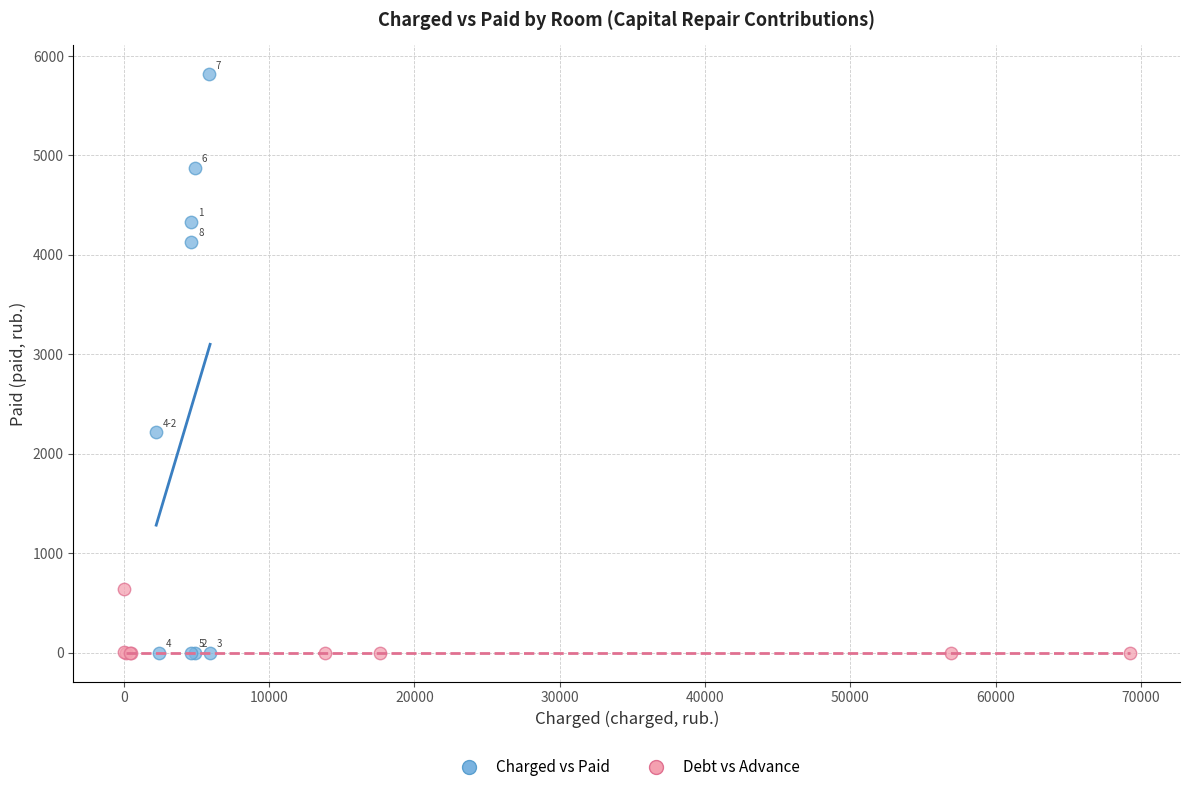

Which series contains the highest Y value?

Charged vs Paid